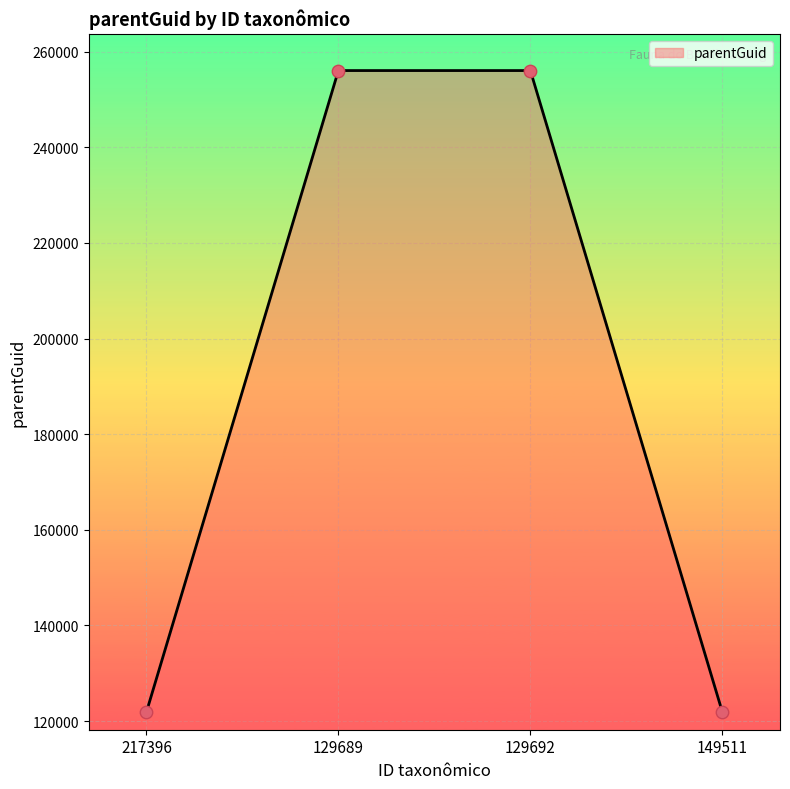

Between 217396 and 129689, which is larger?

129689